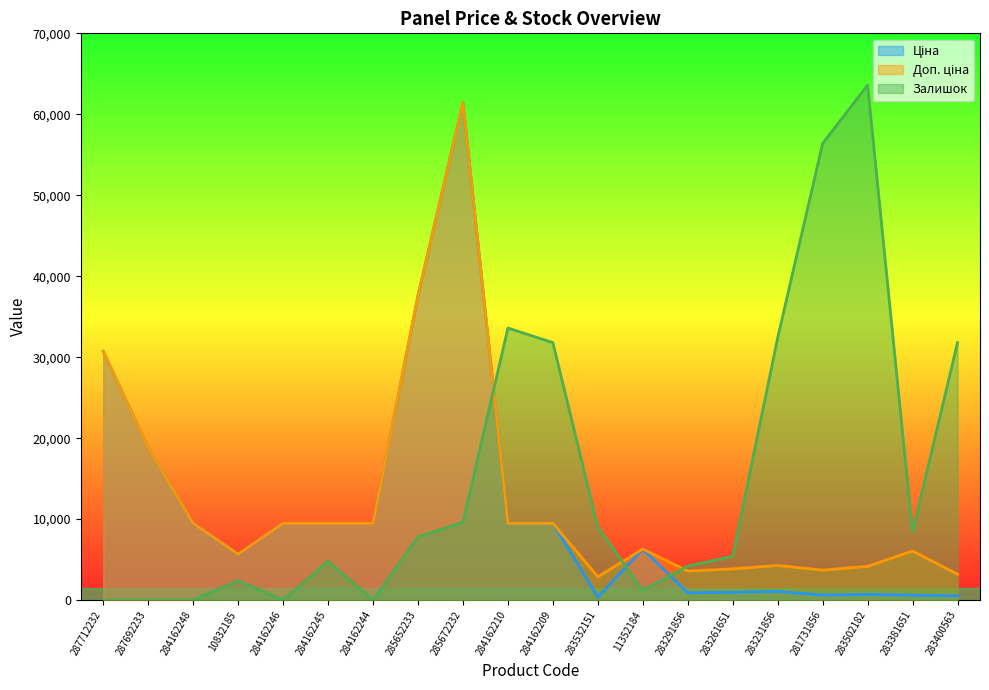

Which series has the largest total across all categories?

Залишок